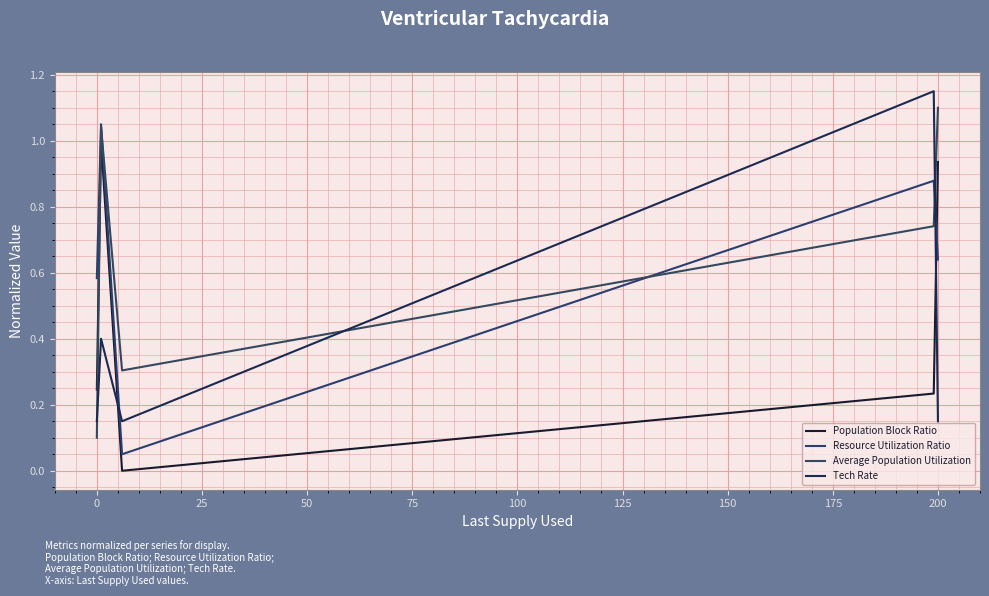

What is the difference between the maximum and minimum values in the Population Block Ratio series?

1.0